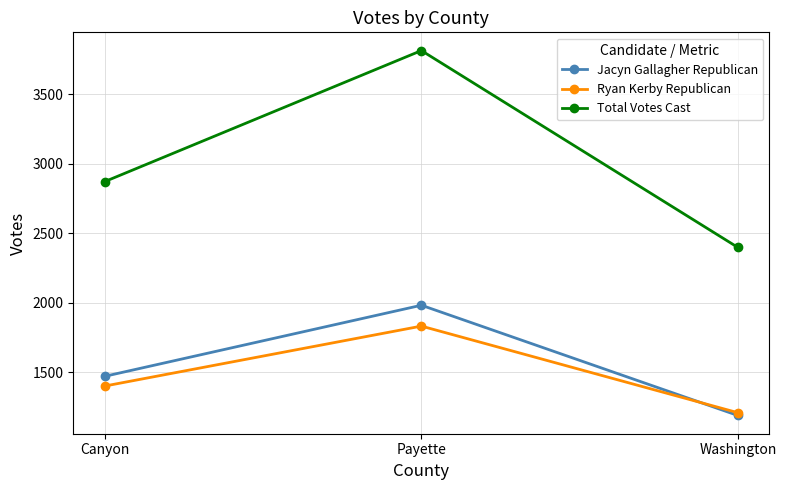

What is the spread (max minus min) of values at Canyon?

1471